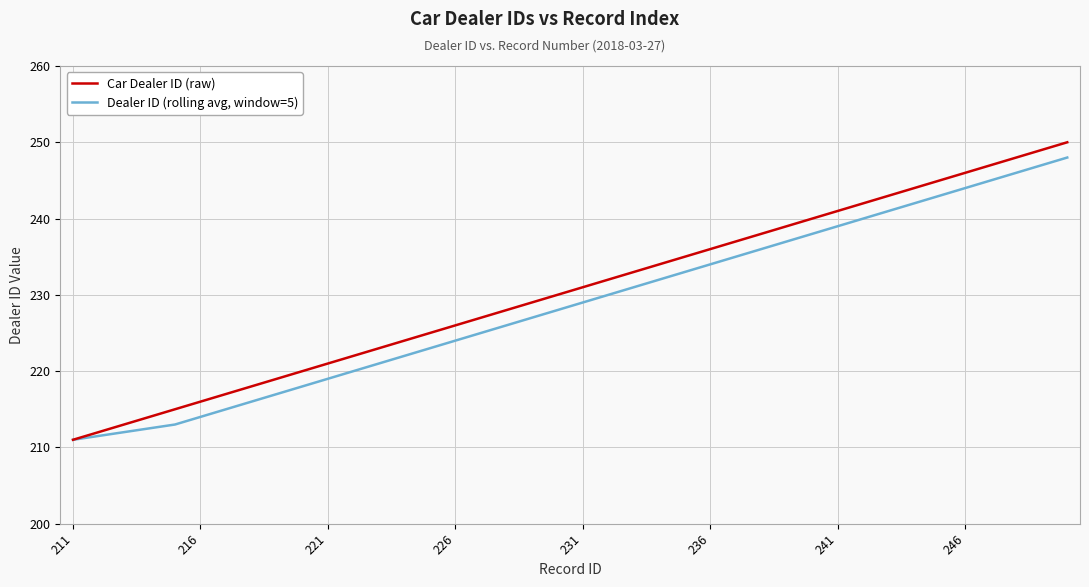

What is the maximum value shown in the chart?

250.0